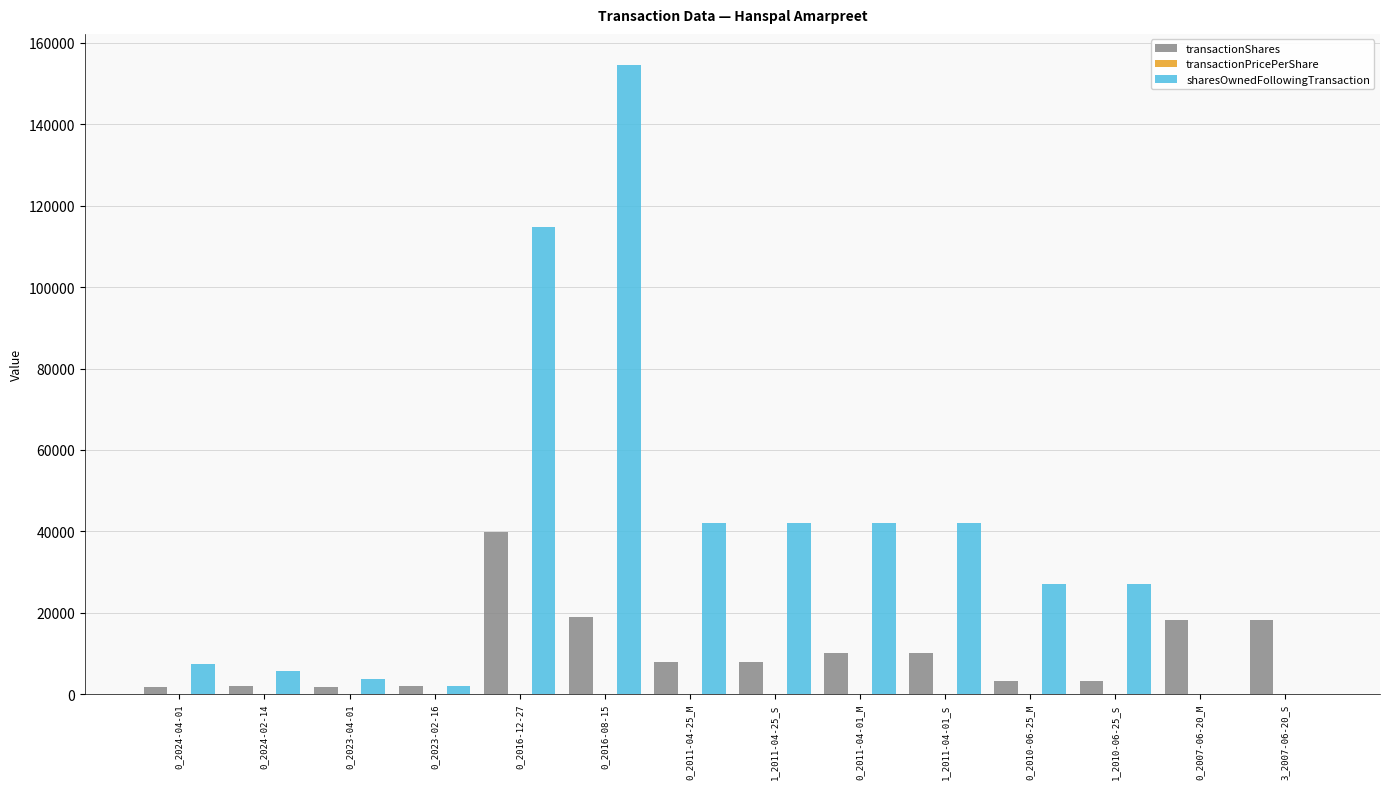

What is the sum of all transactionShares values?

144794.0